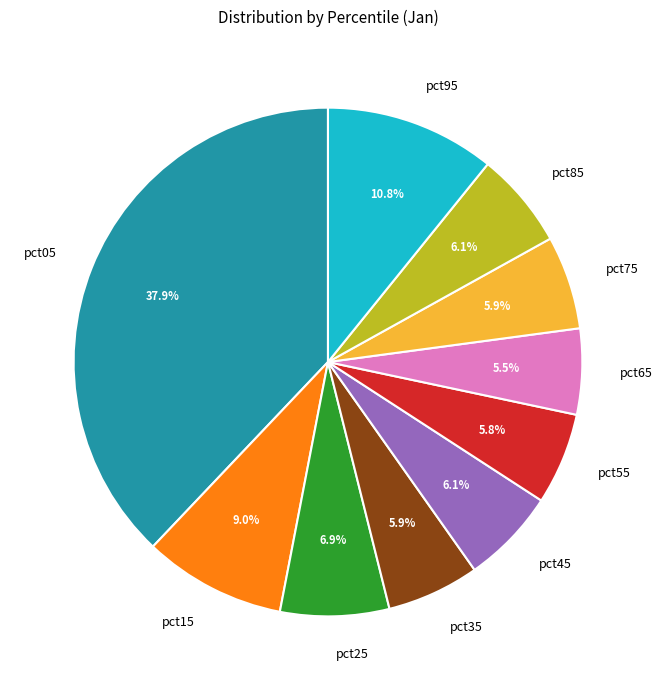

Which slice is the largest?

pct05